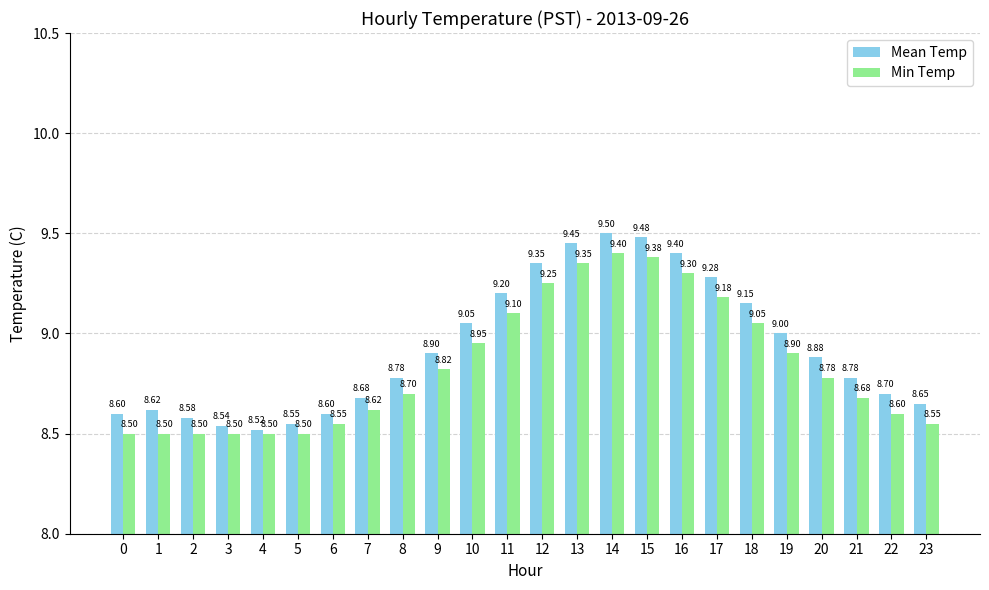

The value of Min Temp at 3 is 8.5. True or false?

True